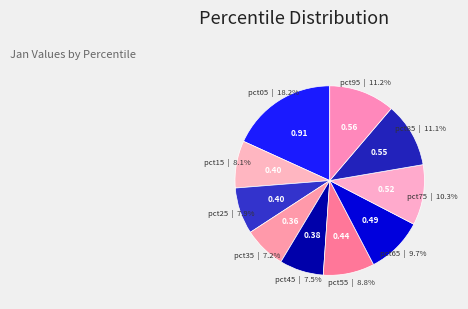

Does pct75 account for over 50% of the chart?

No